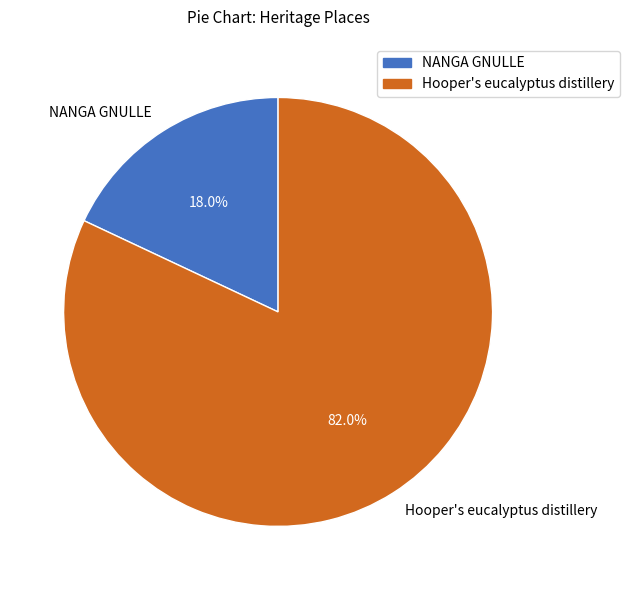

Between Hooper's eucalyptus distillery and NANGA GNULLE, which is larger?

Hooper's eucalyptus distillery